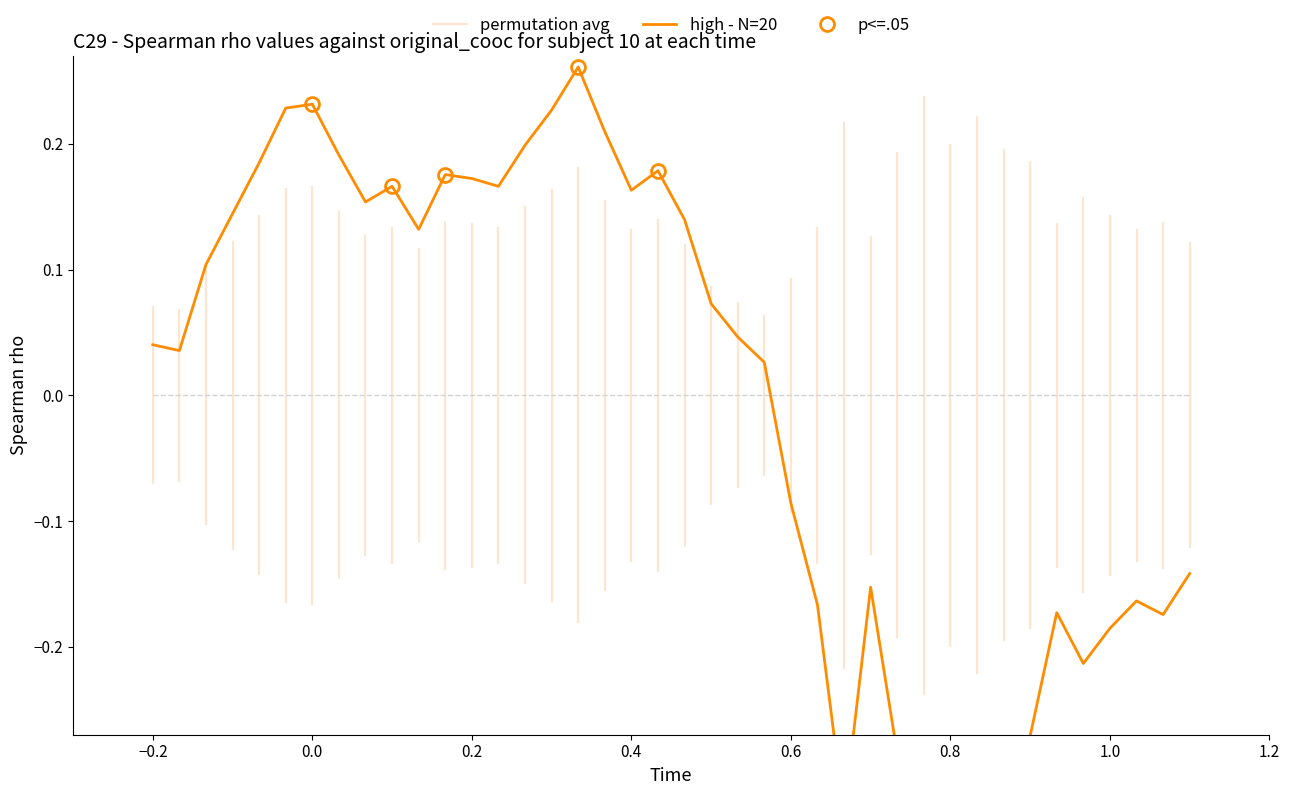

True or false: p<=.05 has more than 0 points higher than both neighbors.

True